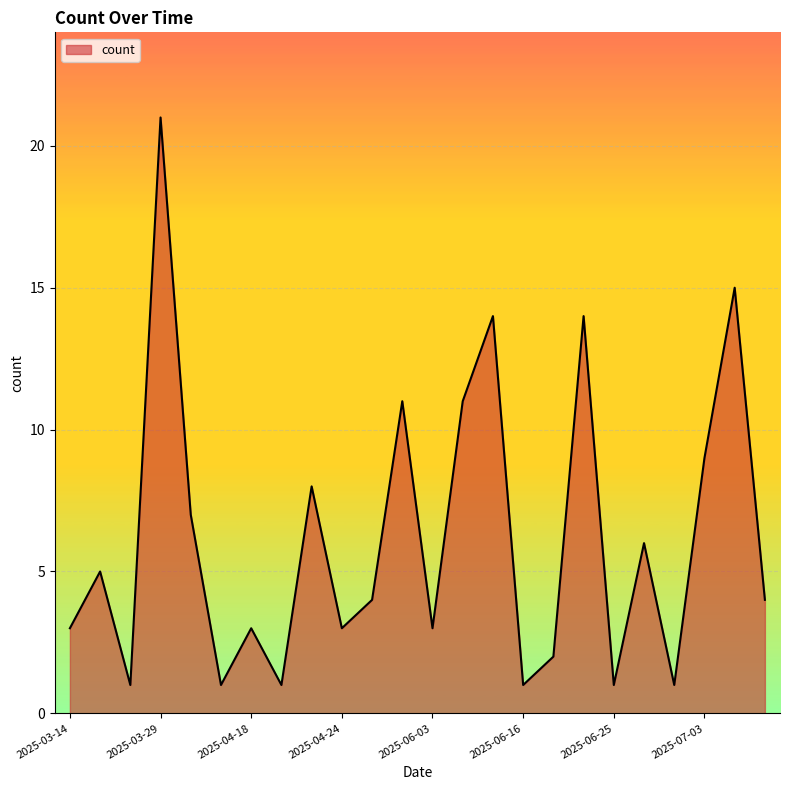

What is the greatest value displayed?

21